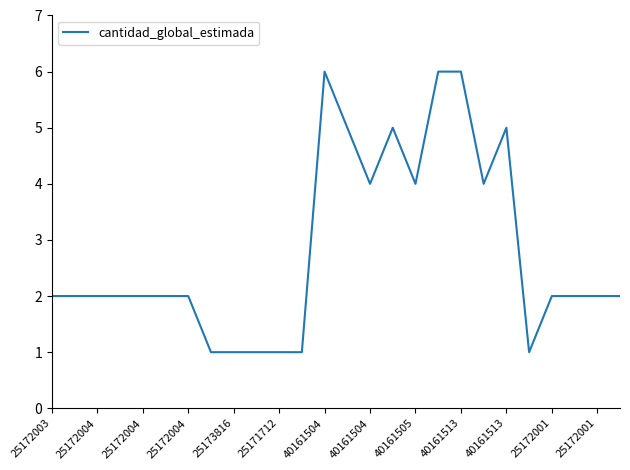

What is the greatest value displayed?

6